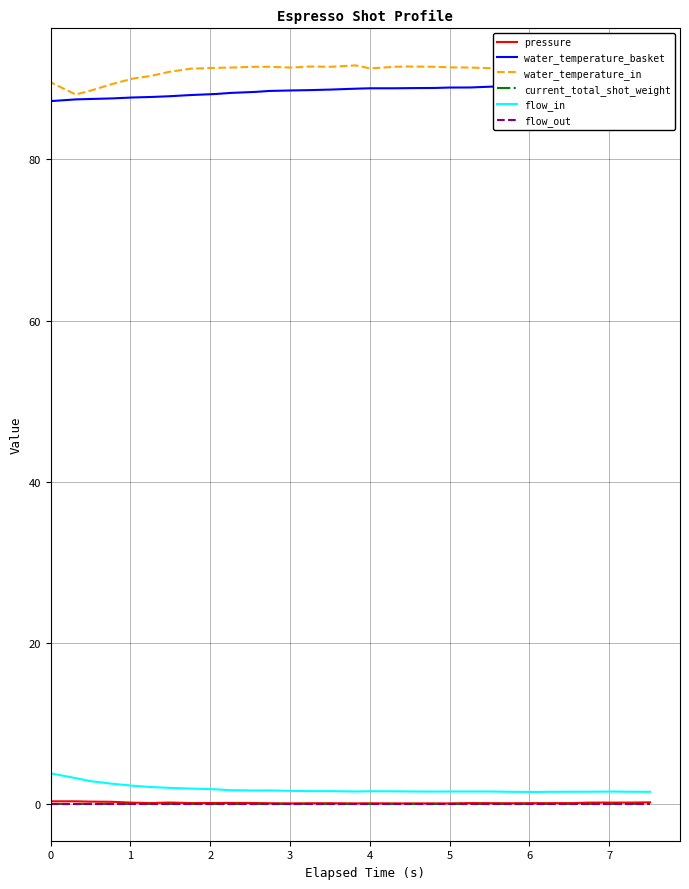

Does the chart display data point markers on the line(s)?

No